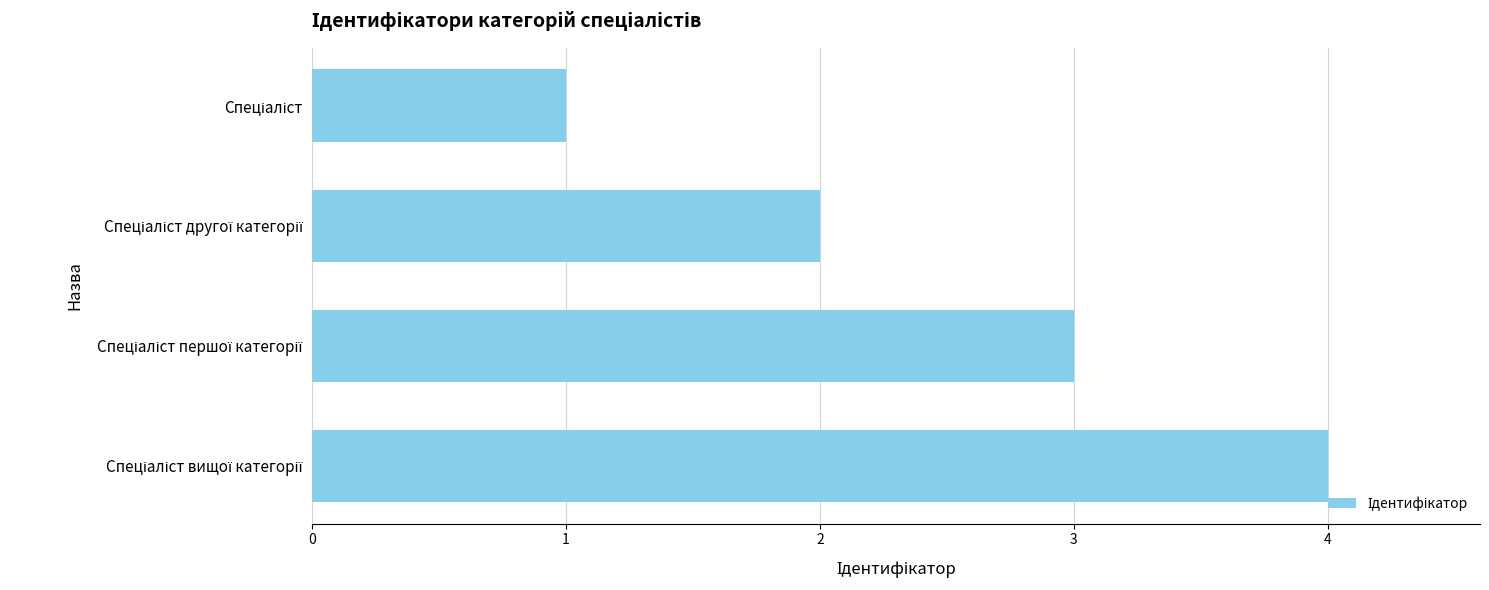

What is the sum of all values?

10